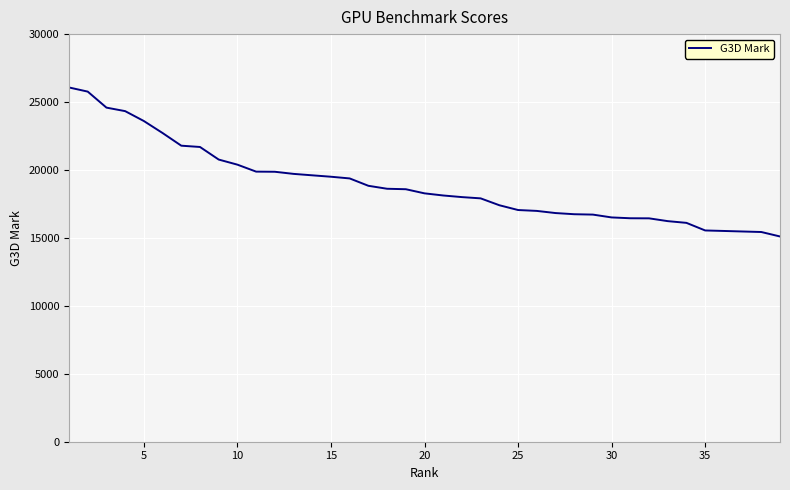

What is the difference between the maximum and minimum values?

10966